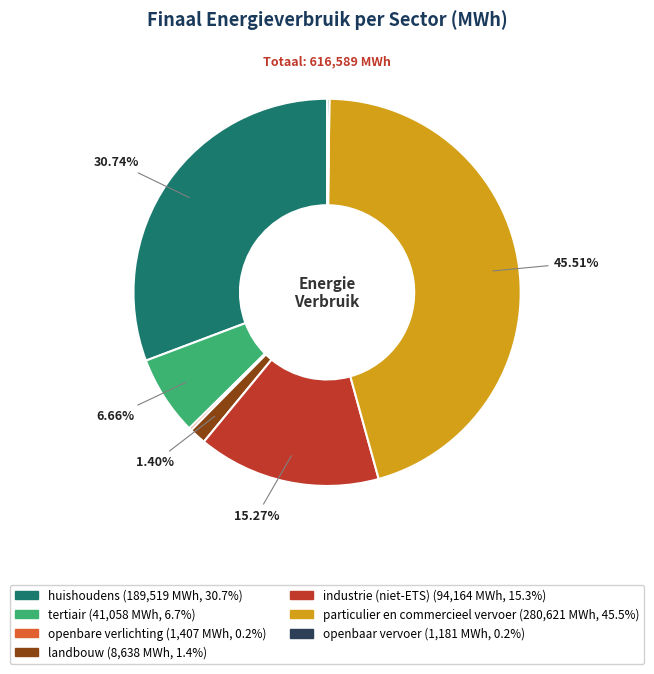

To the nearest percent, what portion does landbouw represent?

1%